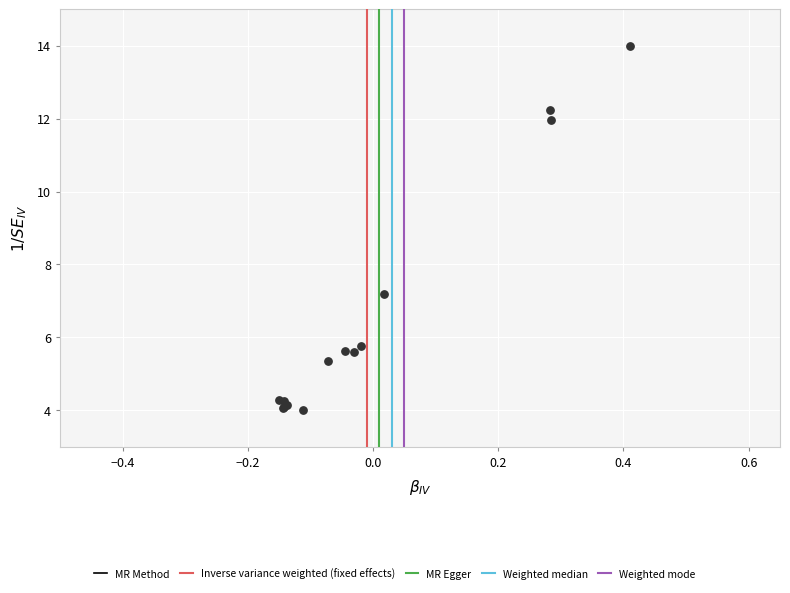

What Y value in the scatter plot is closest to 8?

7.2